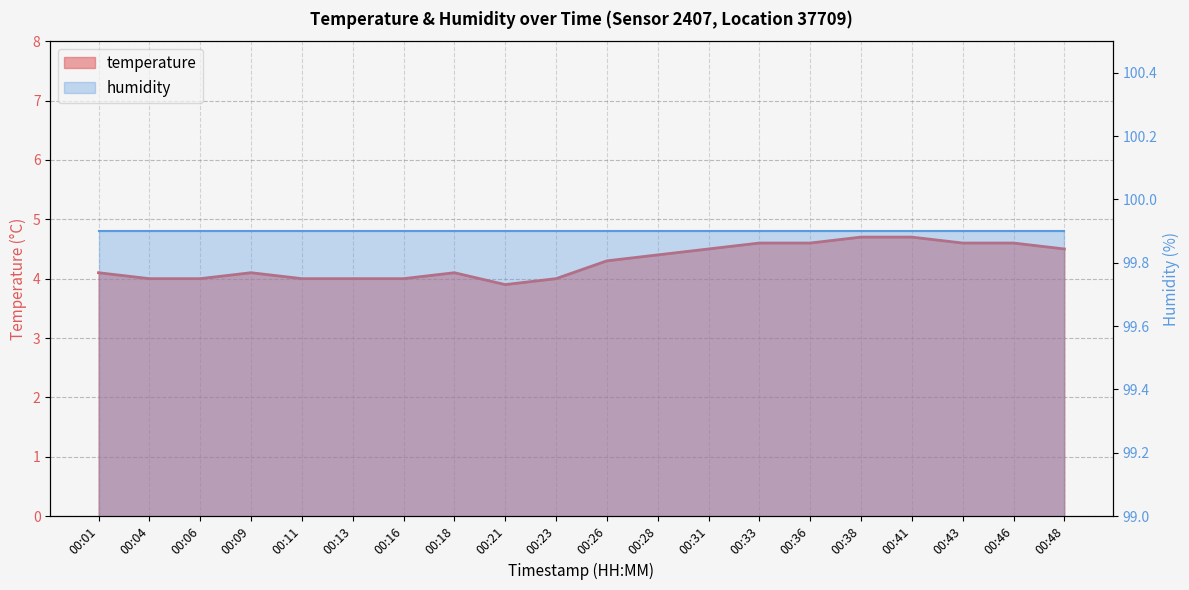

What value does the data have at 00:18?

4.1